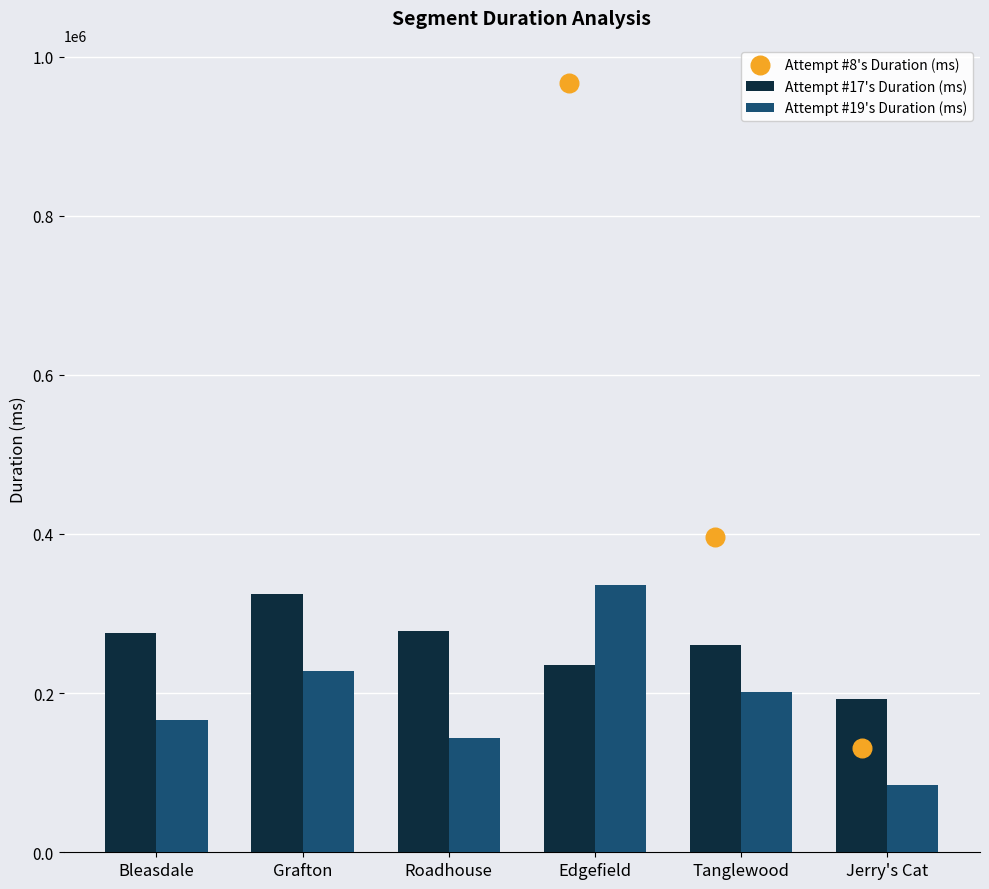

What is the total value across all series at Grafton?

552895